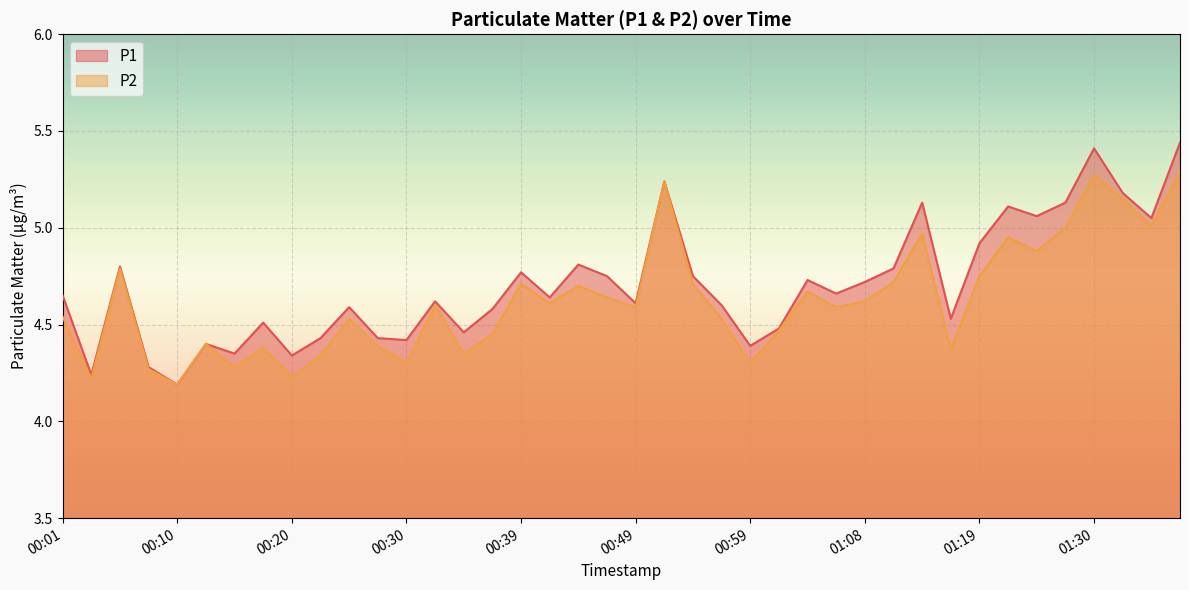

The P1 series shows 7.8 at 00:32. True or false?

False